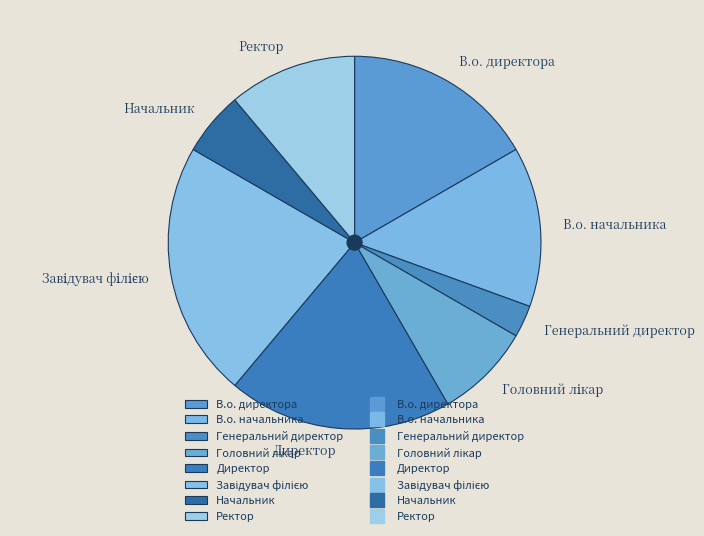

What is the ratio of the value at Генеральний директор to the value at Начальник?

0.5